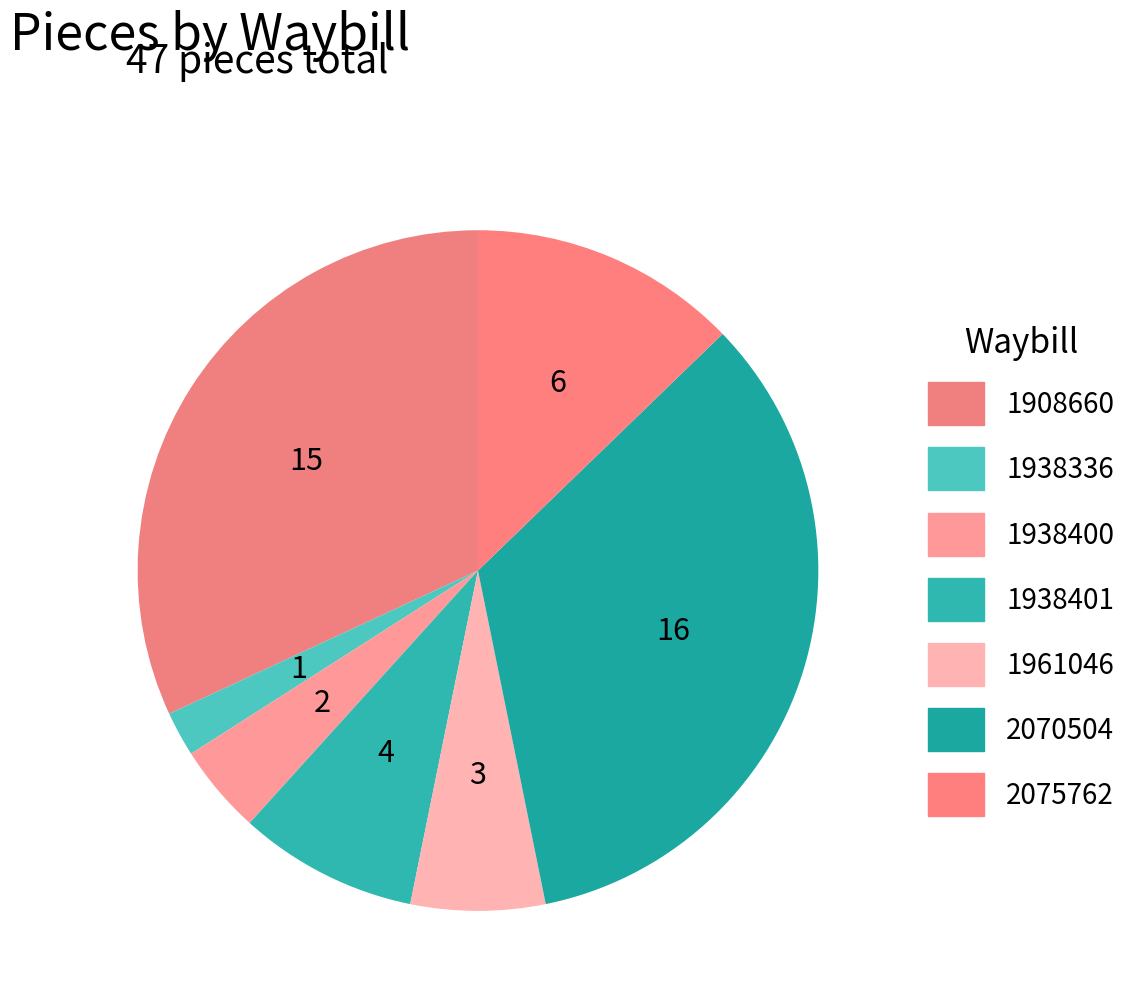

What is the largest slice in the pie chart?

2070504